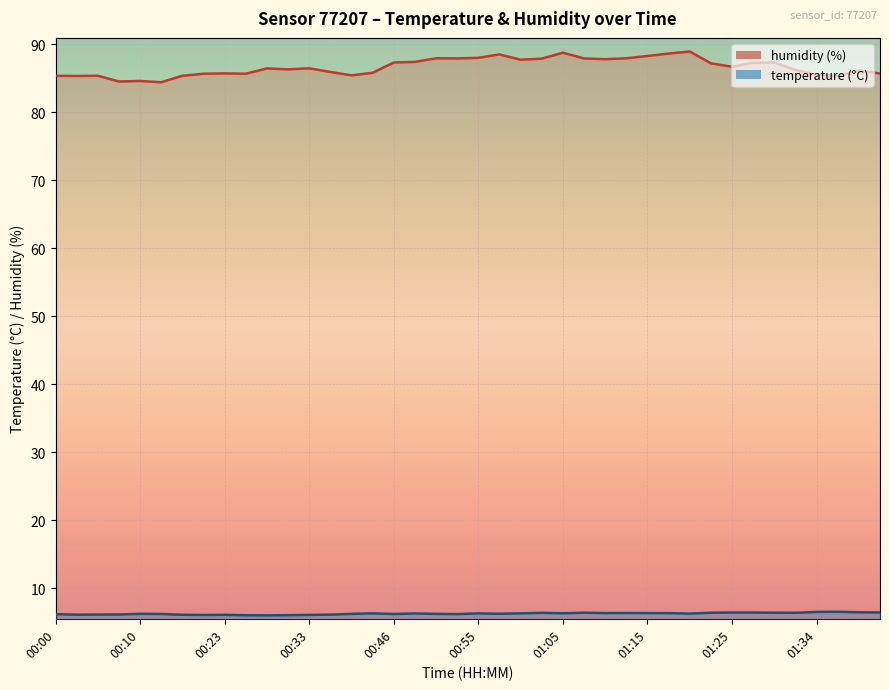

What is the approximate value of humidity at 00:12?

84.4